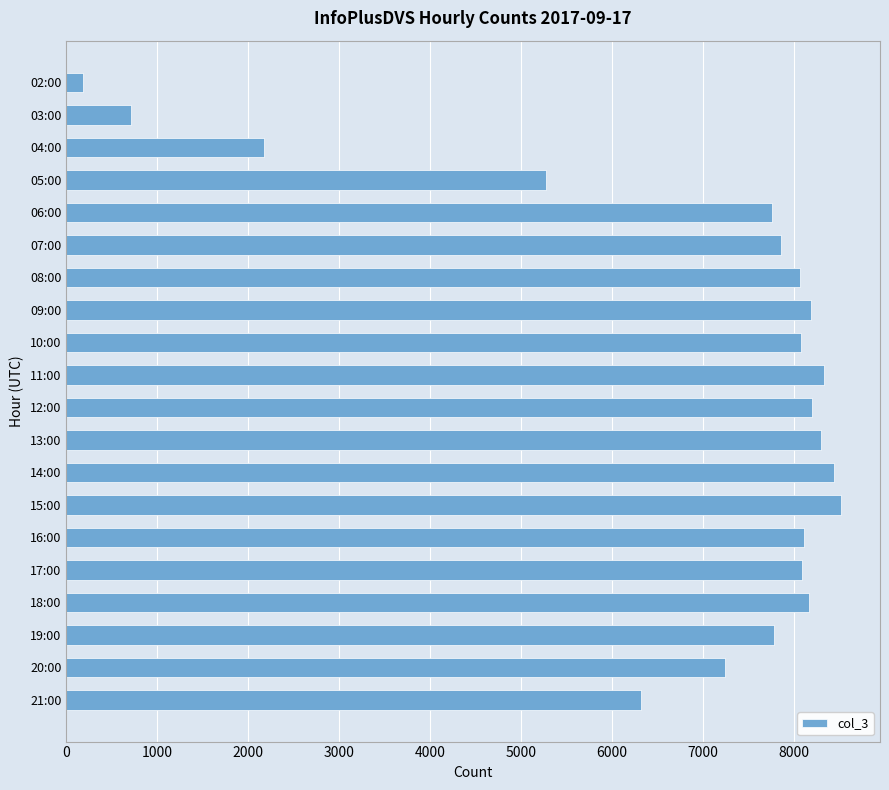

At which label is the value closest to 4350?

05:00